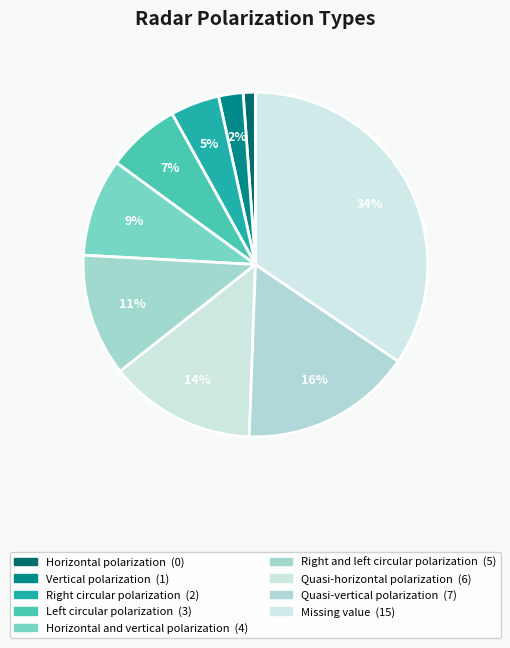

To the nearest percent, what is the average slice percentage?

11%